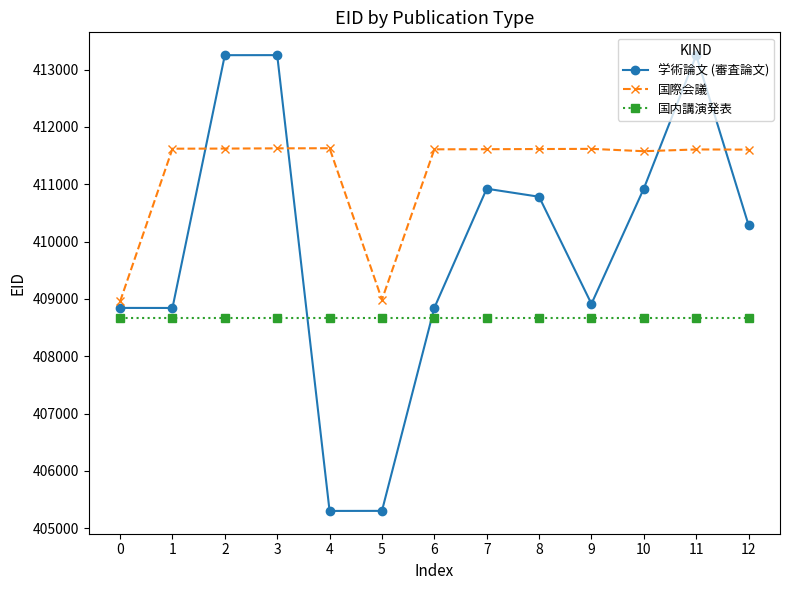

Between 9 and 12, which series saw the biggest shift?

学術論文 (審査論文)